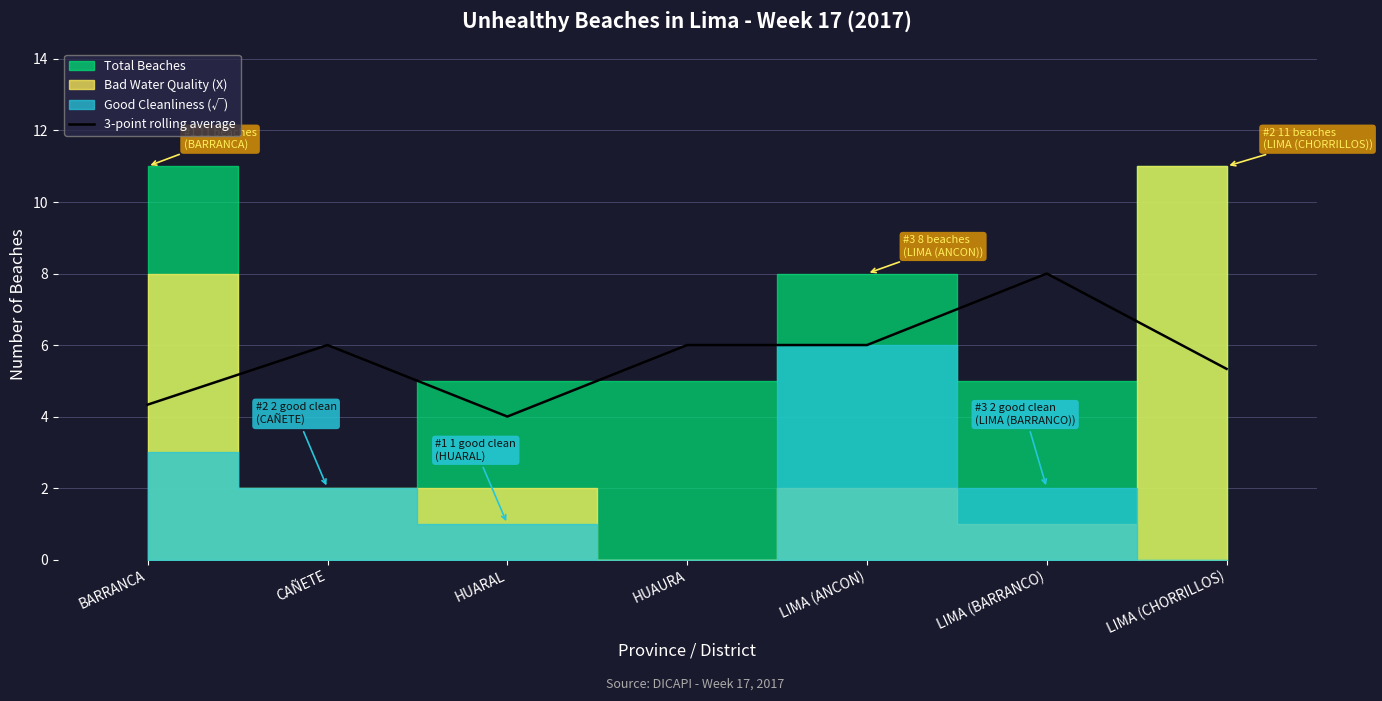

Which has a higher value, CAÑETE or HUARAL?

CAÑETE